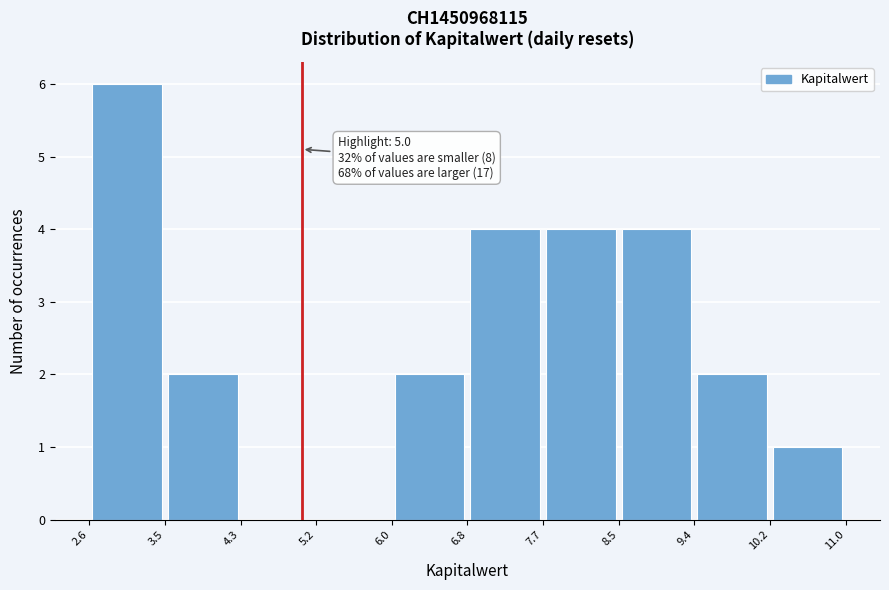

Which range on the x-axis has the tallest bar?

2.6 to 3.5